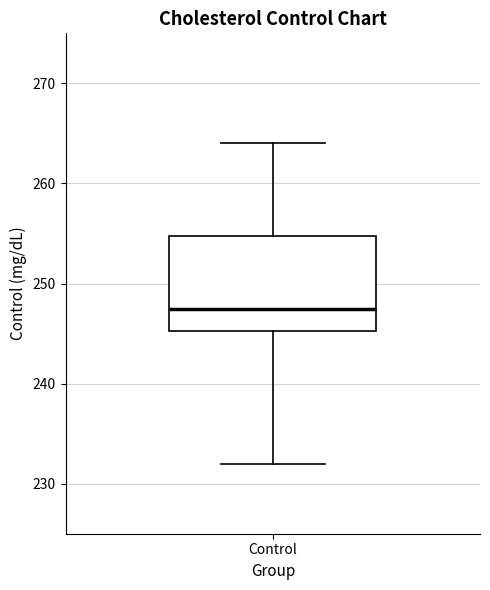

Where does the median line of the box for Control sit on the y-axis? The values are not printed on the chart, so give them approximately, as read against the axis.

248